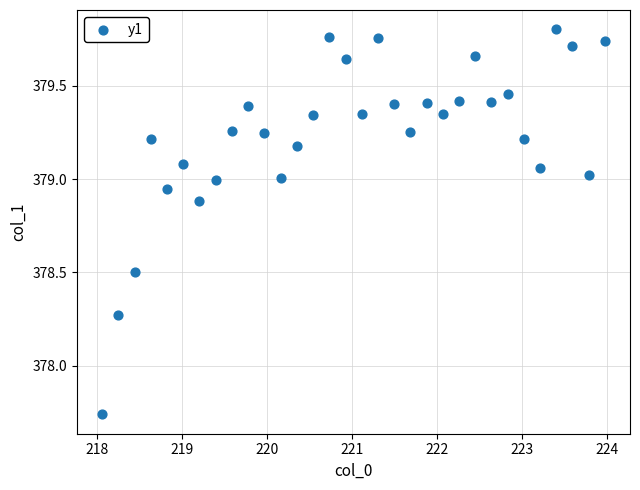

What is the range of Y values (max minus min)?

2.1